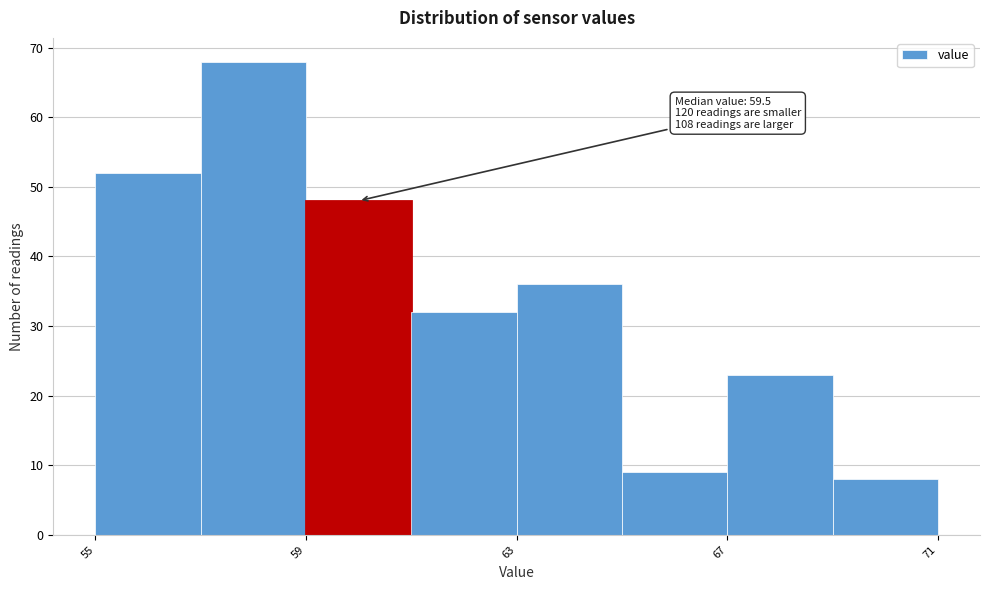

Over which range of the x-axis is the bar tallest?

57 to 59